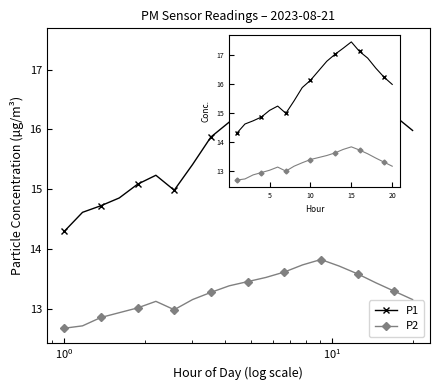

True or false: P2 and P1 cross at least once.

False